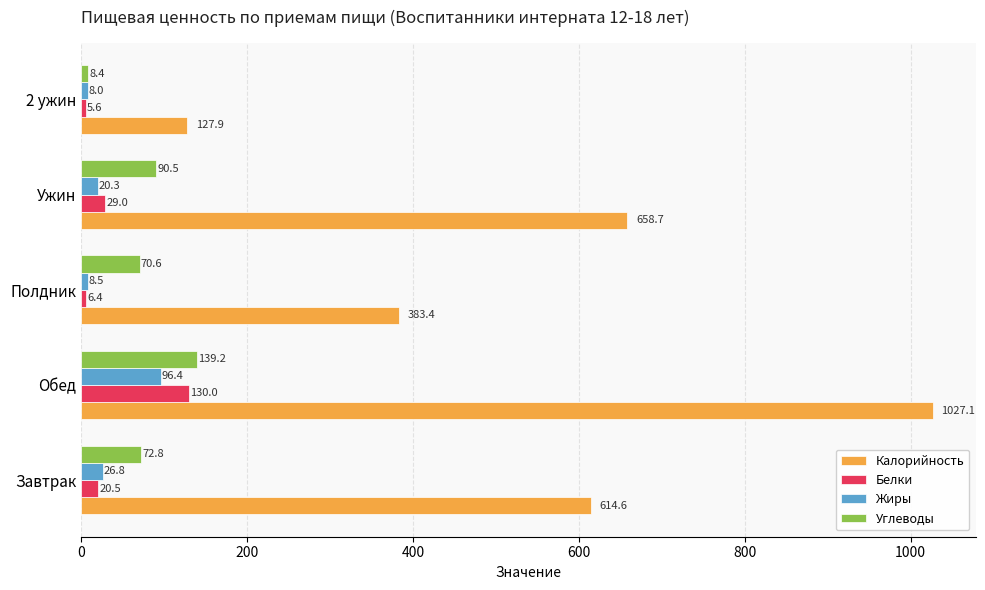

What is the total value across all series at Полдник?

468.9